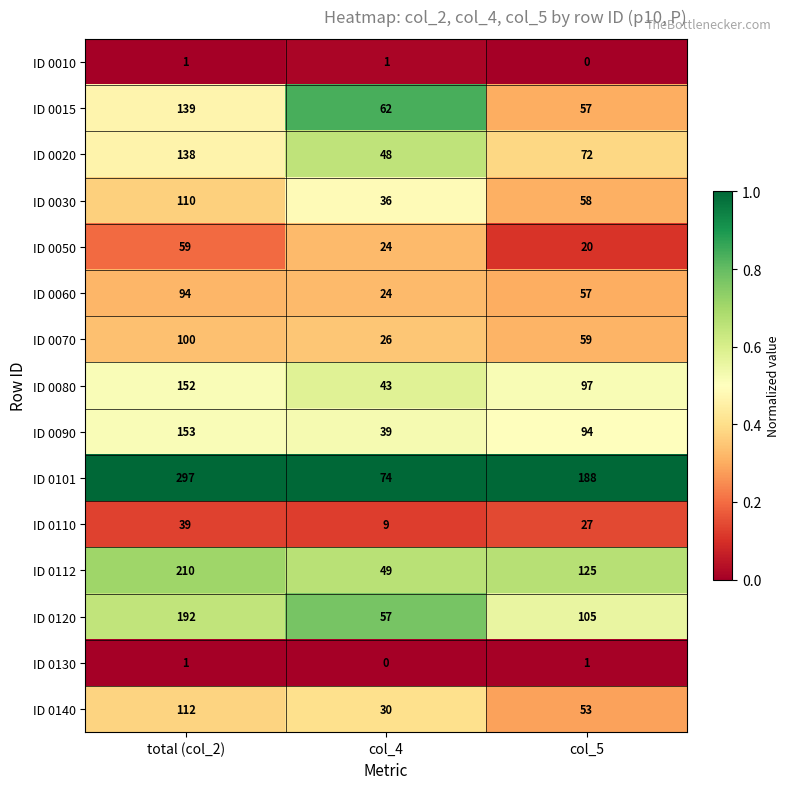

Which category has the highest value across all series?

total (col_2)